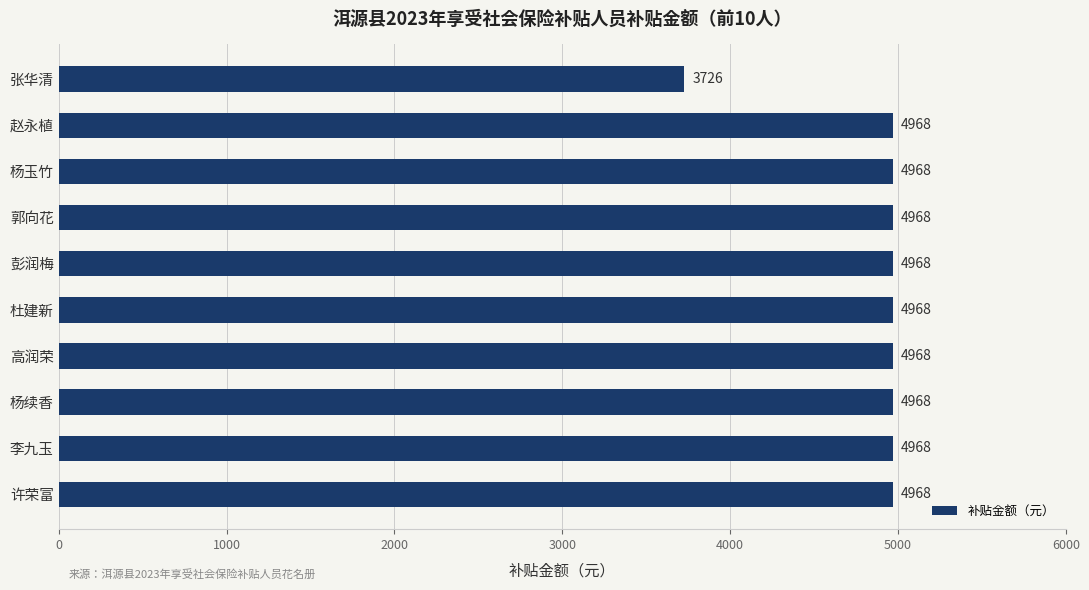

True or false: the data shows 8598 at 许荣富.

False